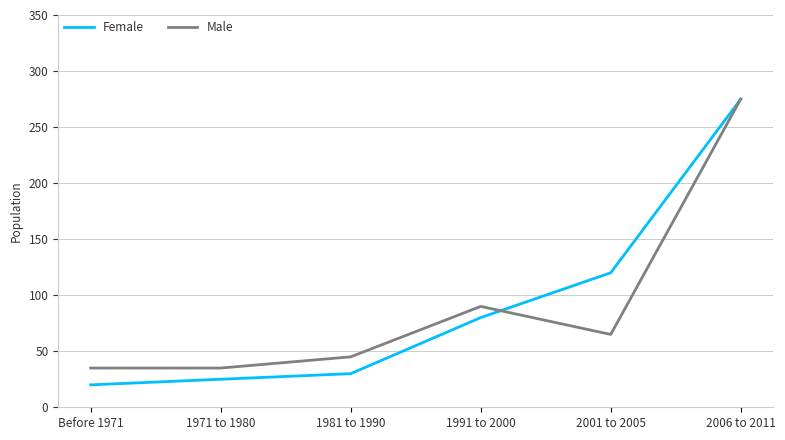

Rank the series at Before 1971 from lowest to highest value.

Female, Male